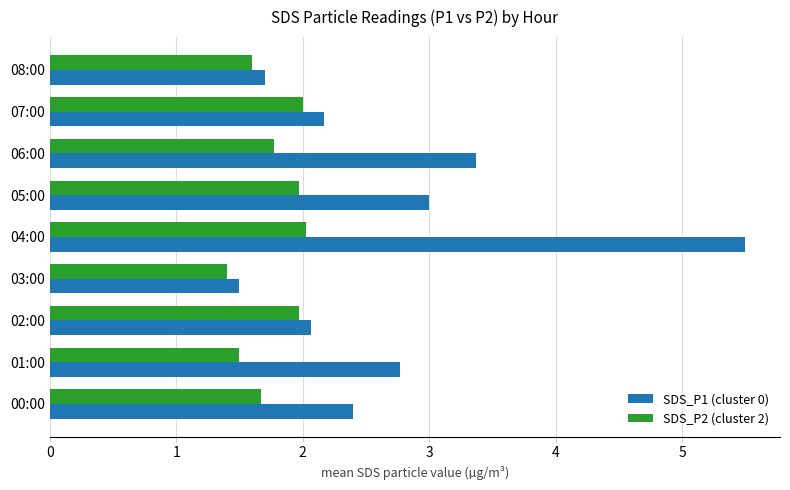

What is the greatest value displayed?

5.5